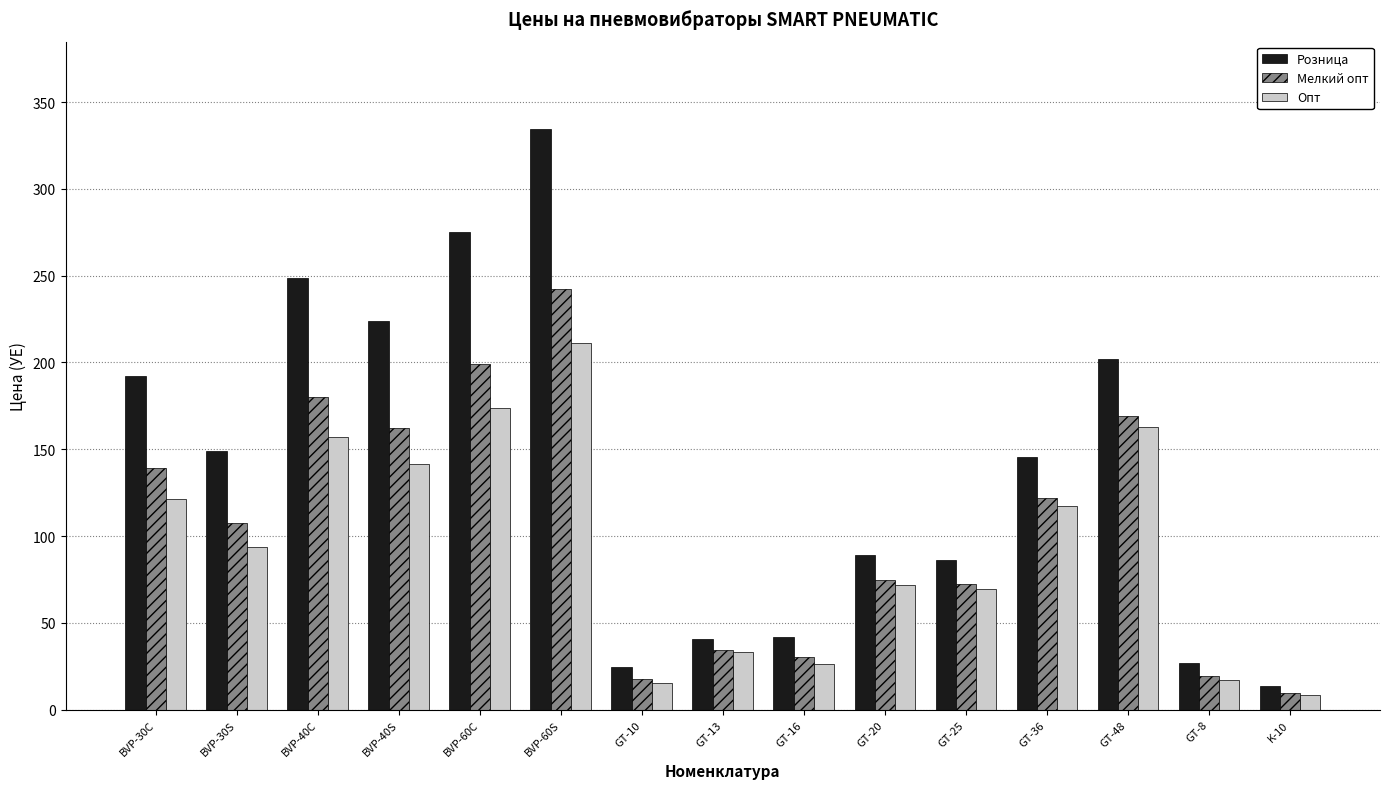

What value does the Мелкий опт series have at BVP-60S?

242.1